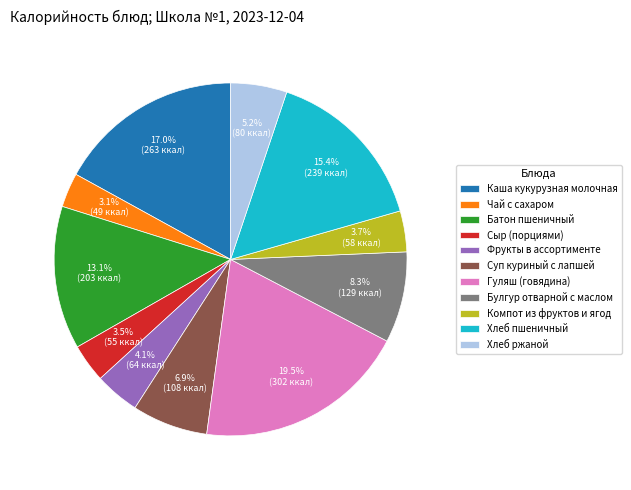

How many segments does this pie chart have?

11